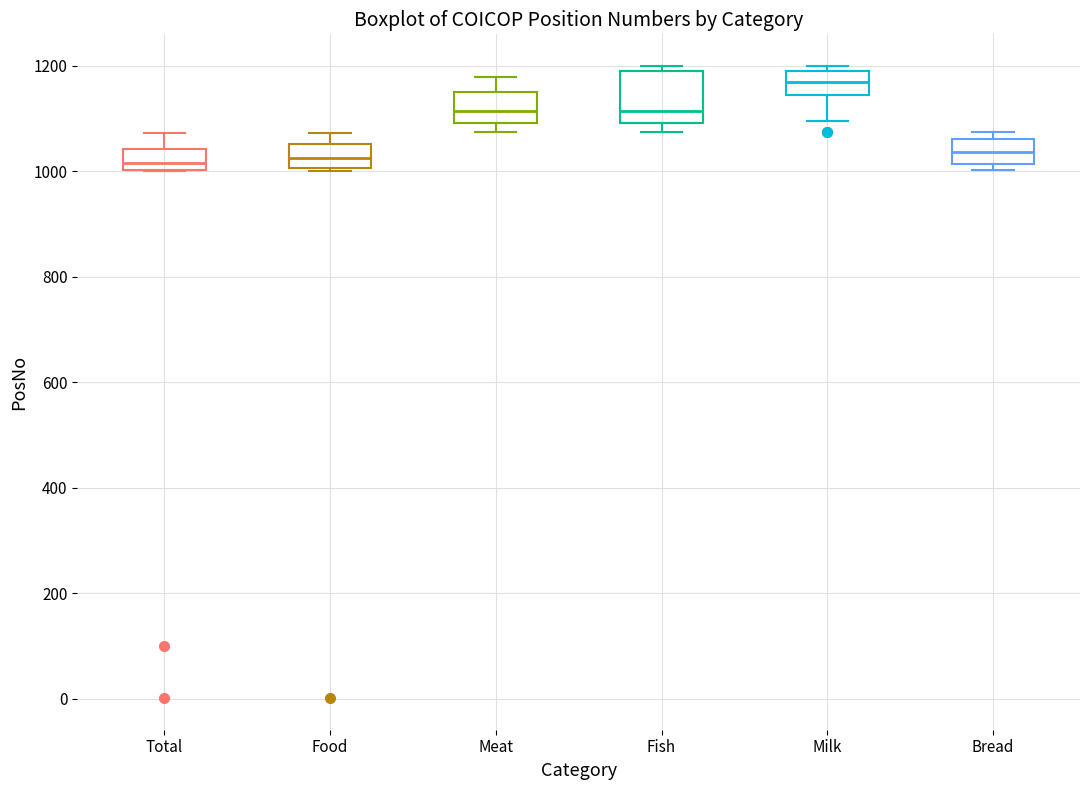

Reading left to right, transcribe this box plot: for each box, give where its median line is, the range the box spans, and where its two whiskers end, as read against the y-axis. The values are not printed on the chart, so give them approximately, as read against the axis.

Total: median 1020, box 1000 to 1040, whiskers 1000 to 1080
Food: median 1020, box 1000 to 1060, whiskers 1000 to 1080
Meat: median 1120, box 1100 to 1160, whiskers 1080 to 1180
Fish: median 1120, box 1100 to 1180, whiskers 1080 to 1200
Milk: median 1180 (inside the box), box 1140 to 1180, whiskers 1100 to 1200
Bread: median 1040, box 1020 to 1060, whiskers 1000 to 1080